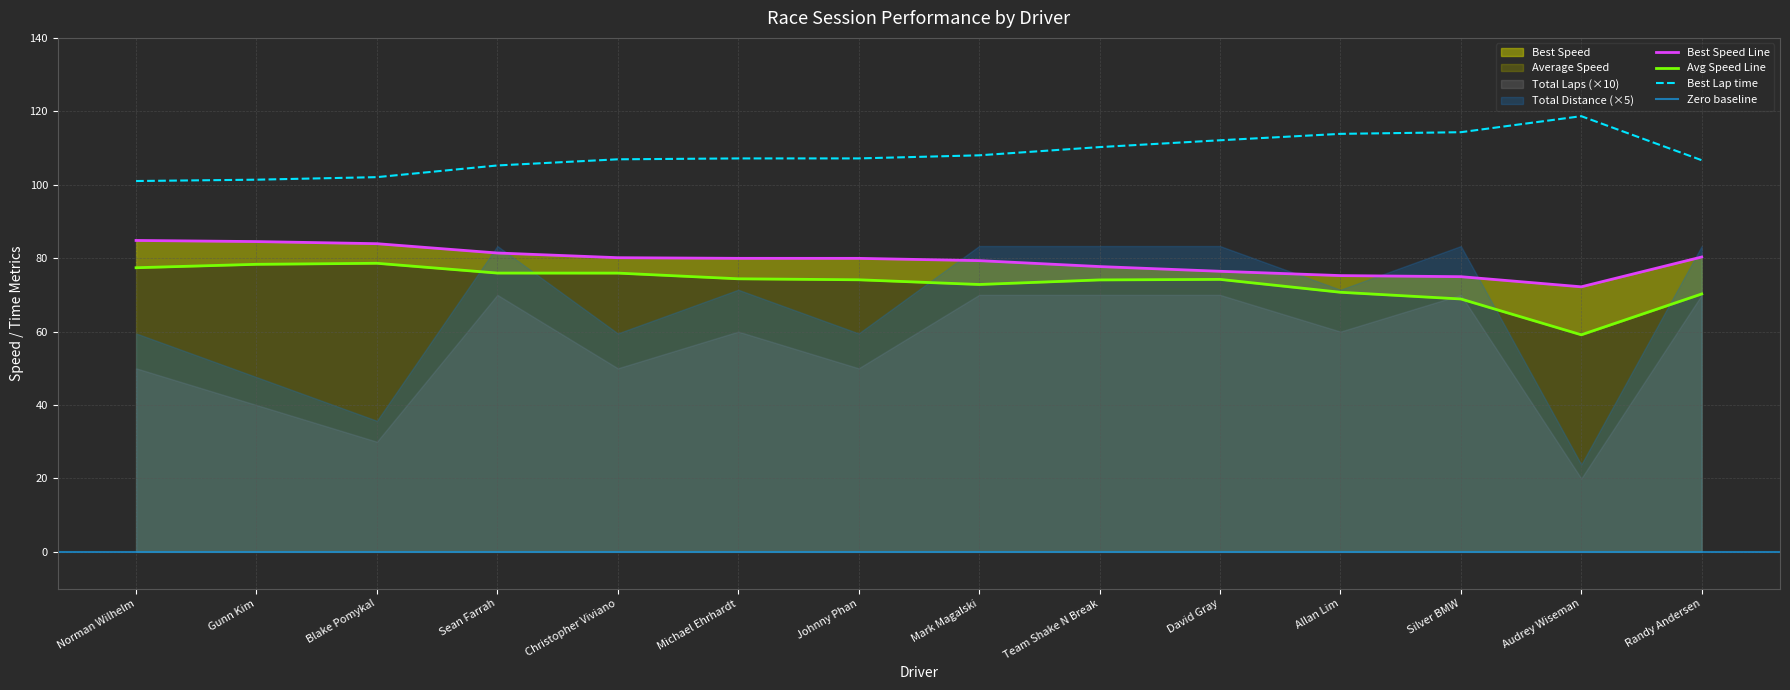

What is the total value across all series at Allan Lim?

259.8